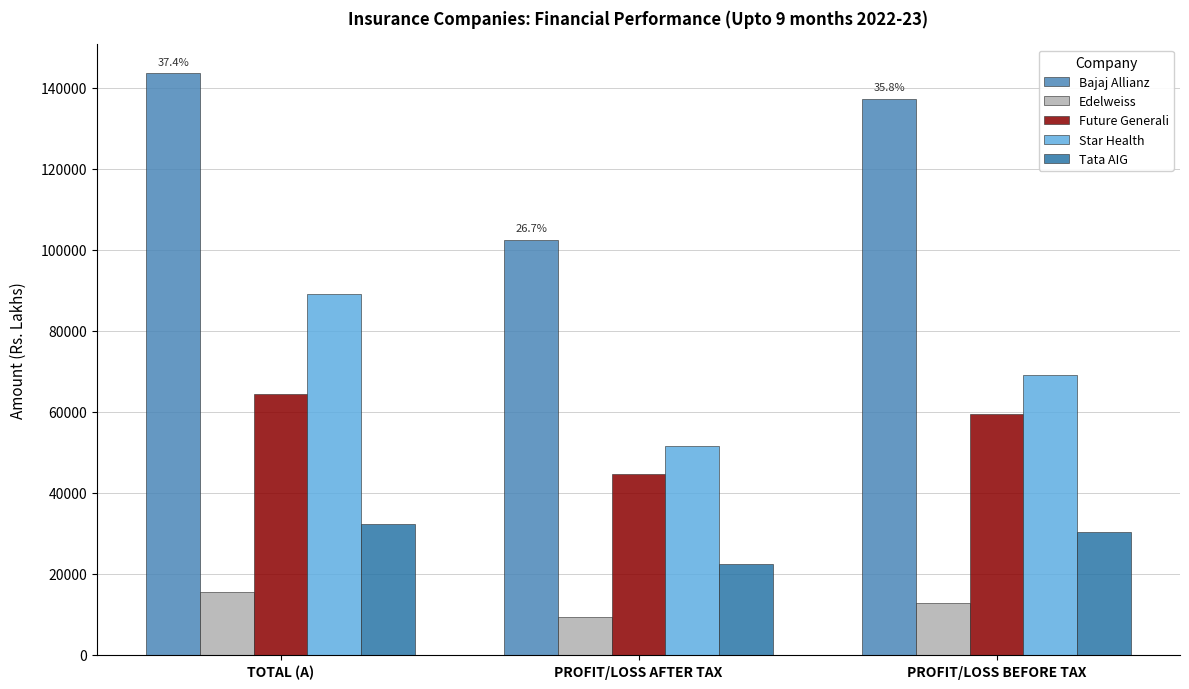

What value does the Bajaj Allianz series have at TOTAL (A)?

143596.0